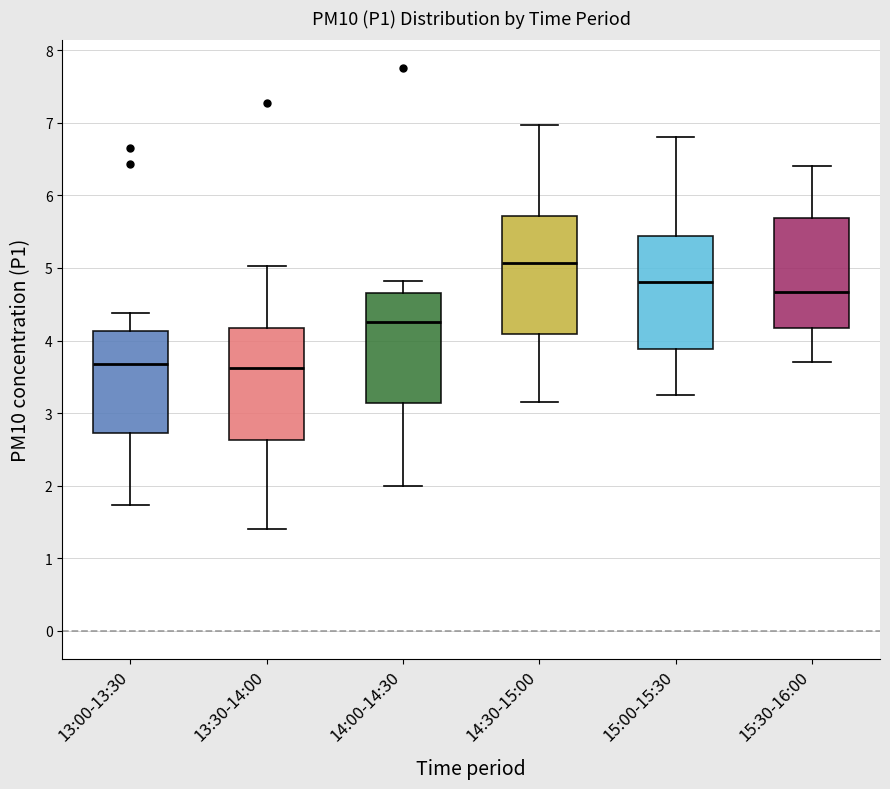

Which box's median line is the highest?

14:30-15:00